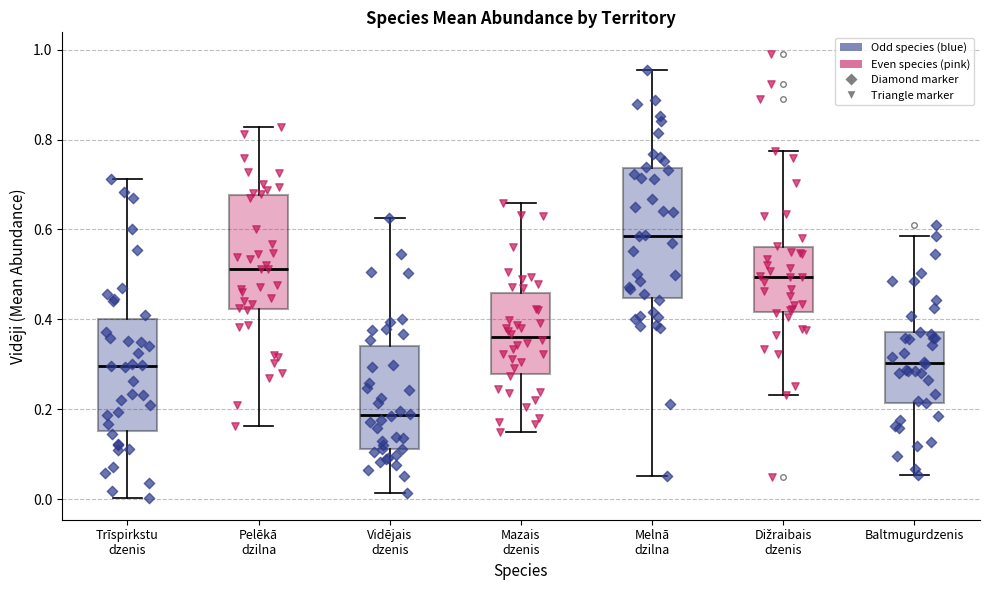

Where is the lower edge of the box for Melnā dzilna on the y-axis? The values are not printed on the chart, so give them approximately, as read against the axis.

0.44